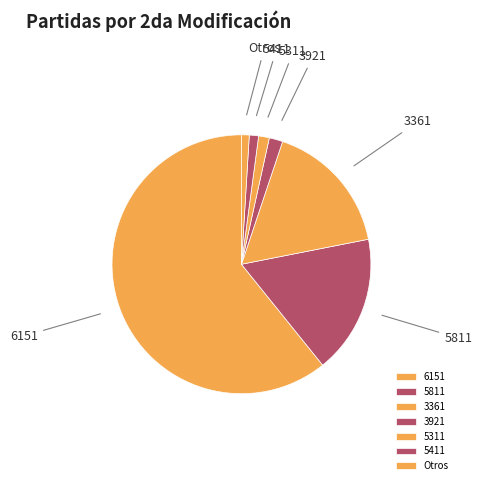

The 3361 slice represents 17% of the pie. True or false?

True